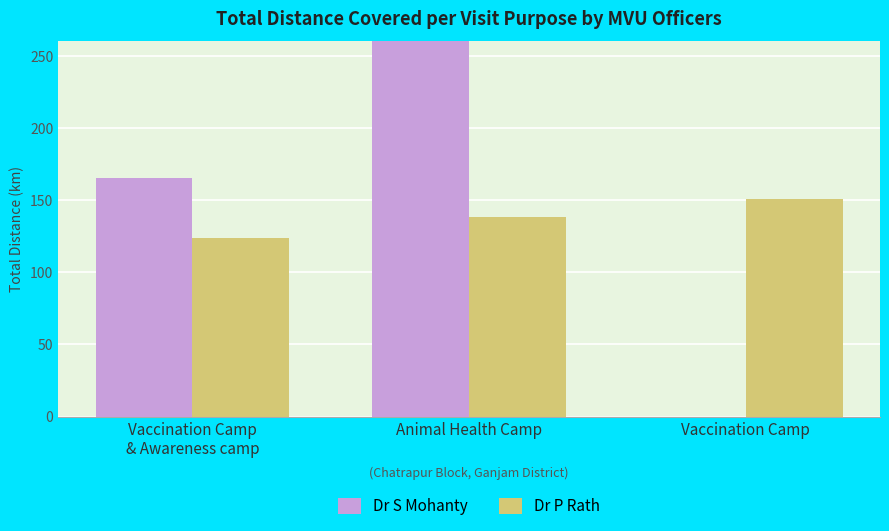

Rank the series by their maximum value, from lowest to highest.

Dr P Rath, Dr S Mohanty